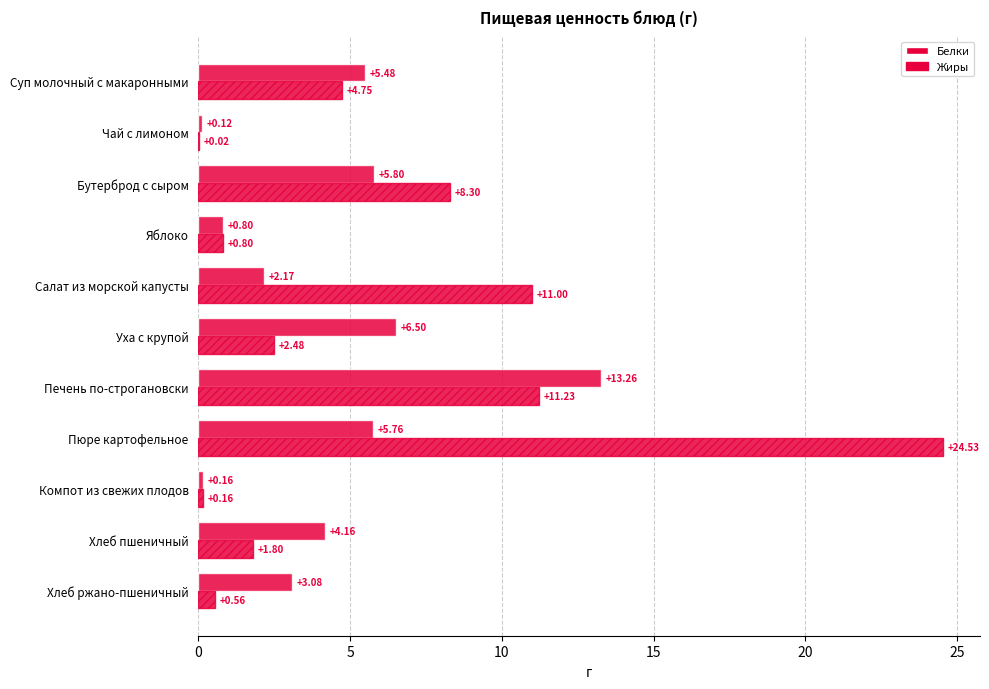

Rank the series by their average value, from highest to lowest.

Жиры, Белки